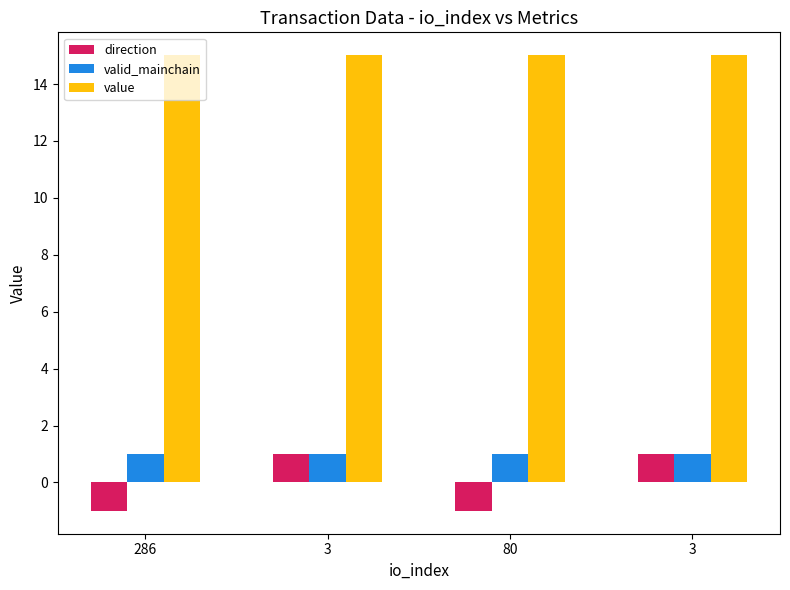

Are the bars grouped side by side (vs. stacked)?

Yes